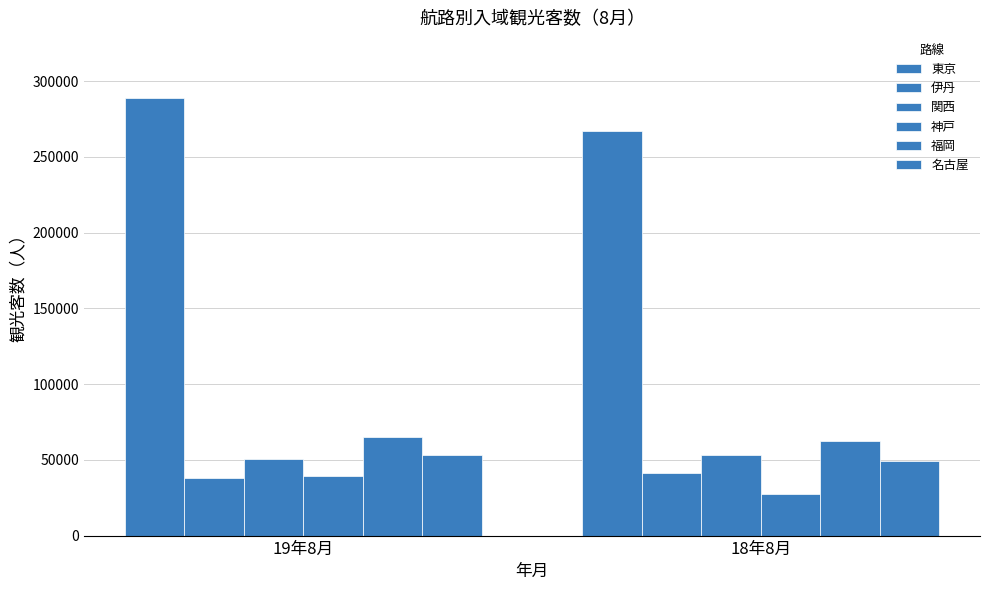

Count the number of data series in this chart.

6